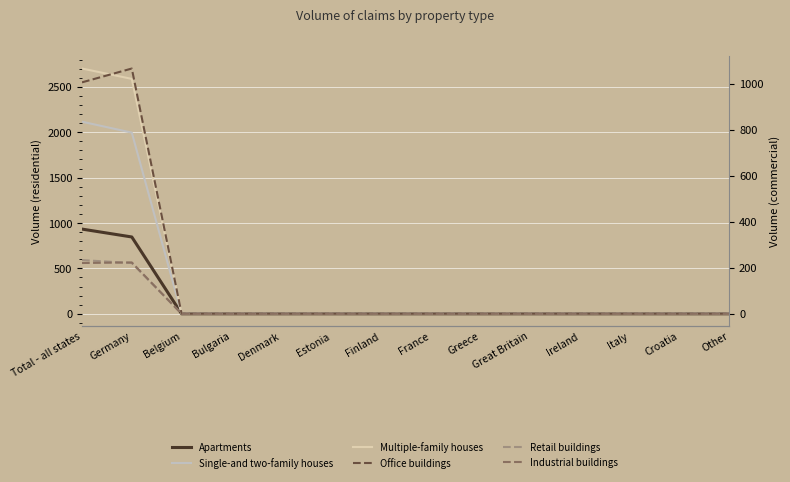

At how many categories does at least one series exceed 2049?

2